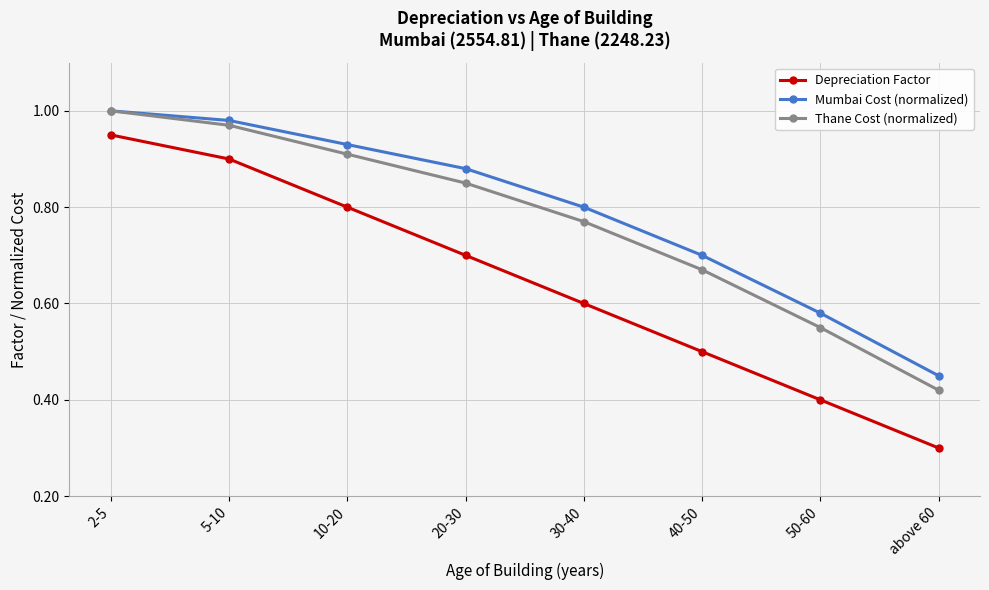

The value of Mumbai Cost (normalized) at 10-20 is 0.9. True or false?

True